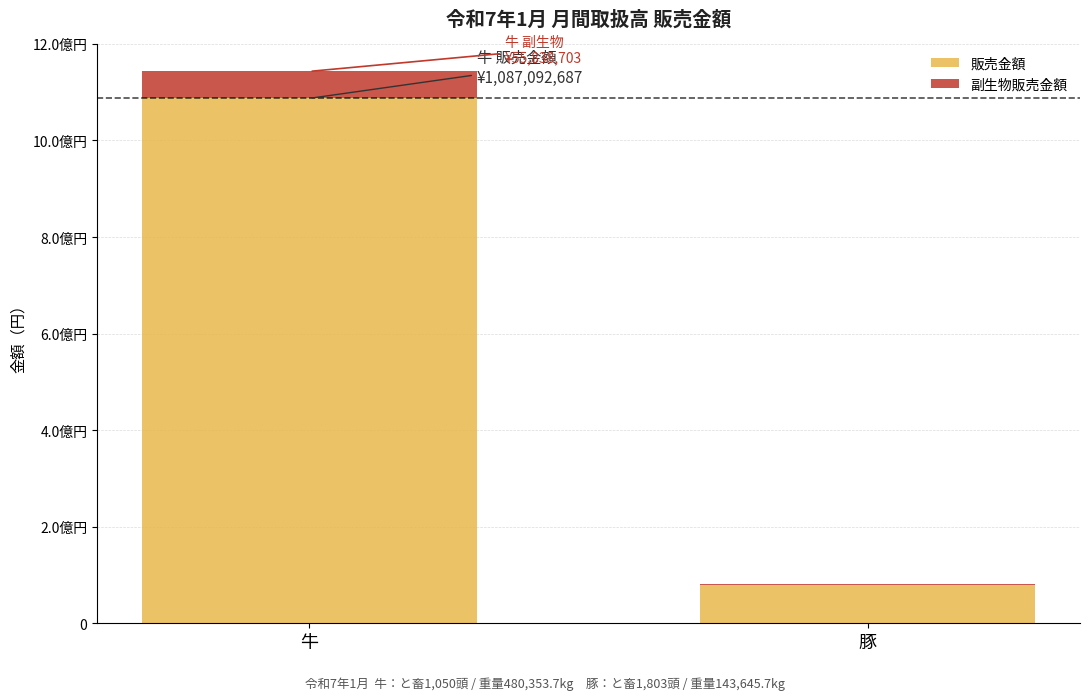

Are the bars horizontal?

No